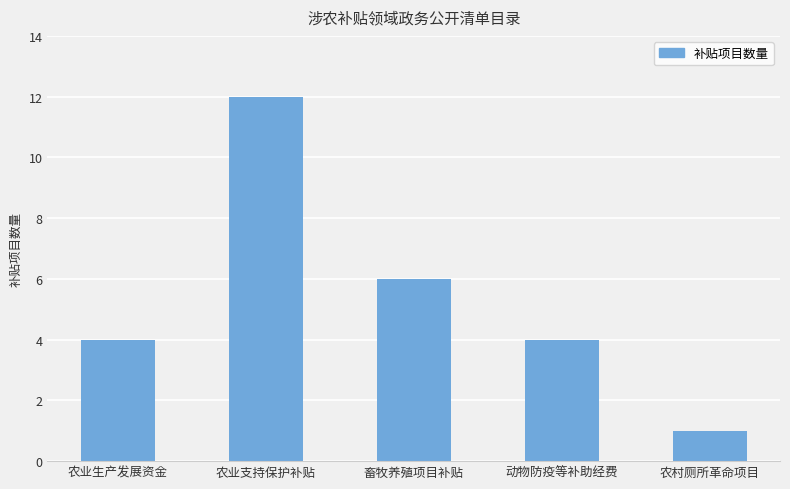

Are the bars grouped side by side (vs. stacked)?

No